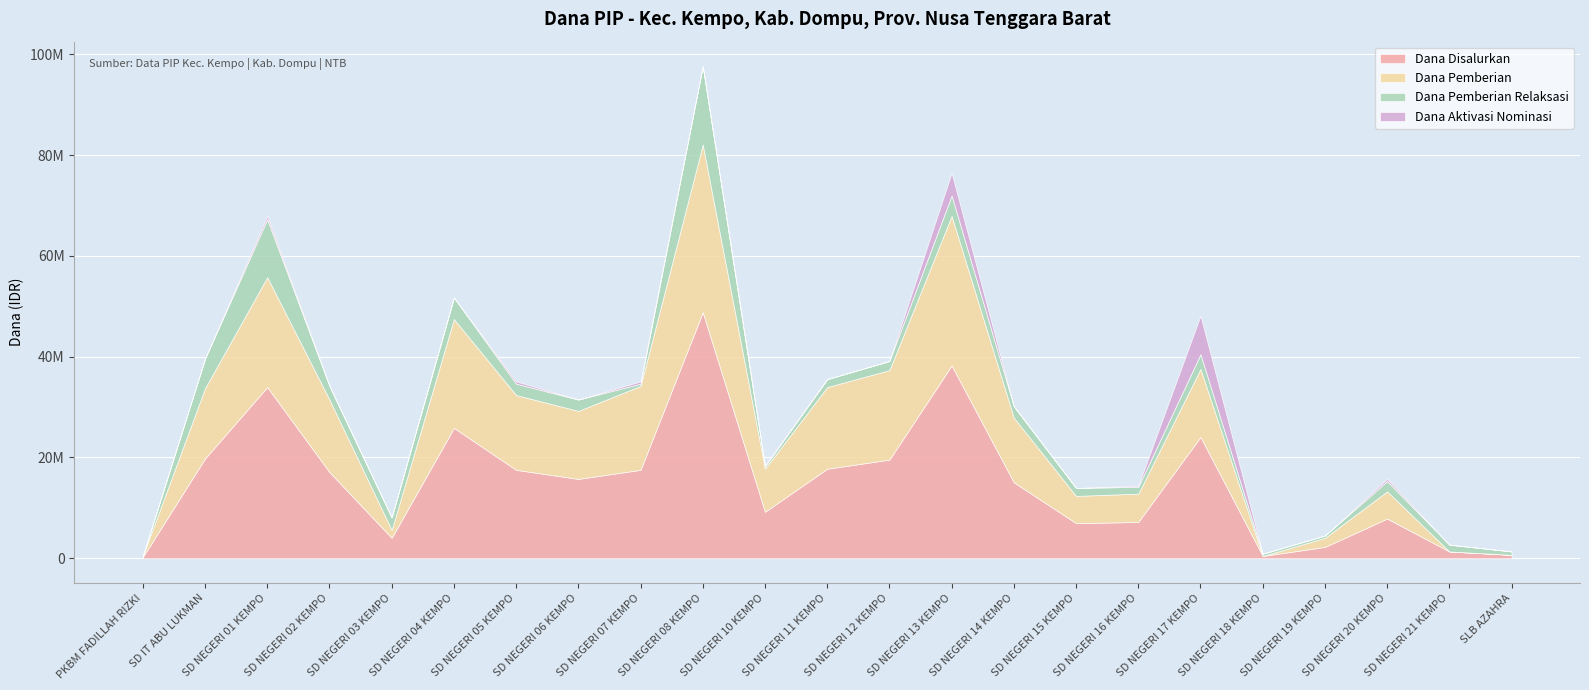

How many categories are shown in the chart?

23